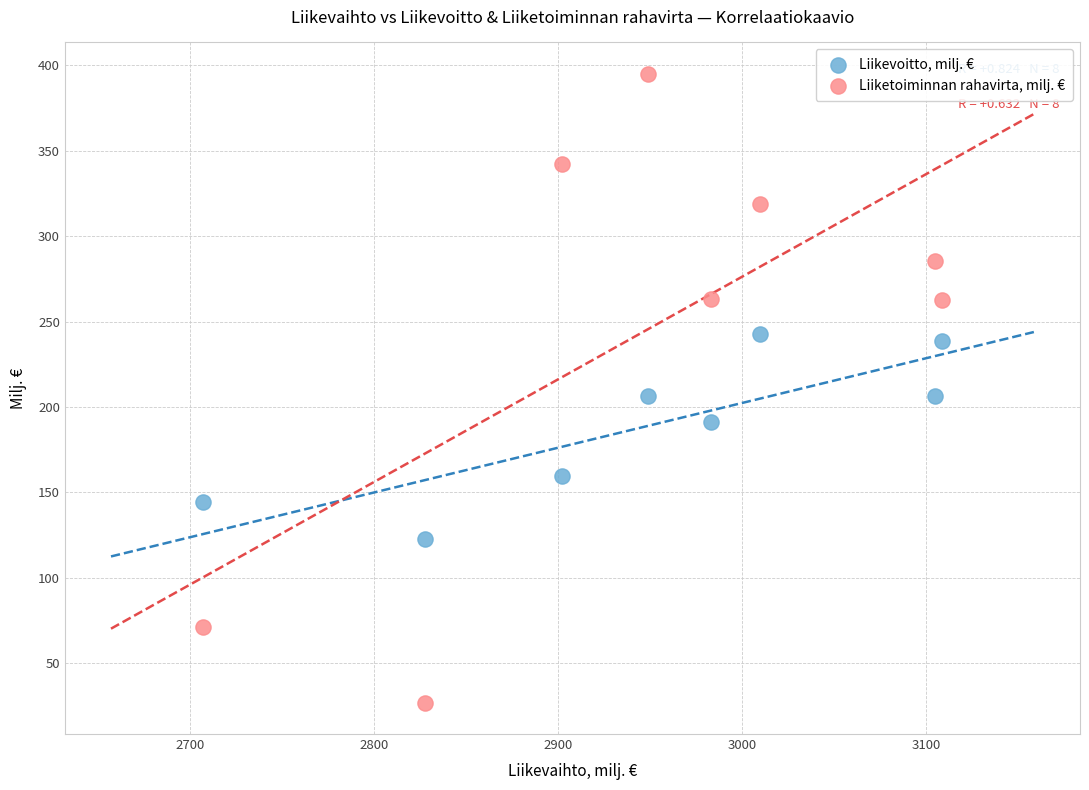

Across all data points, what is the range of Y values (max minus min)?

367.9